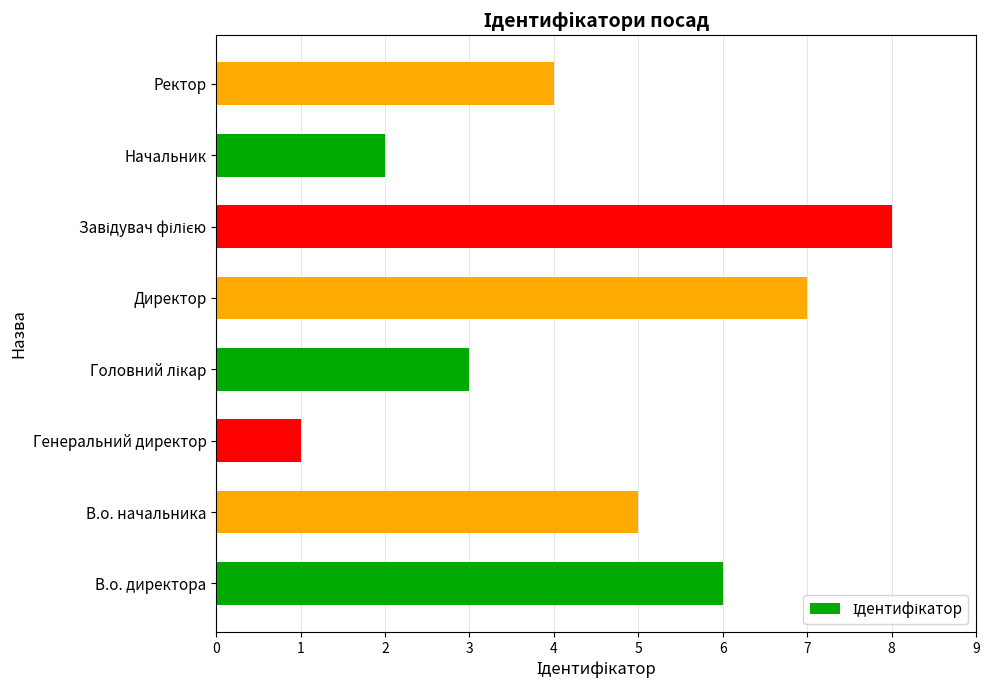

Count the number of categories in the chart.

8